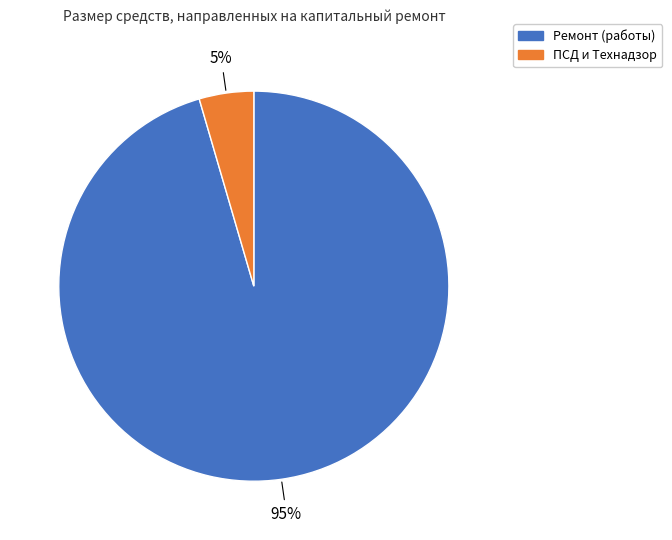

Does any single category account for the majority?

Yes